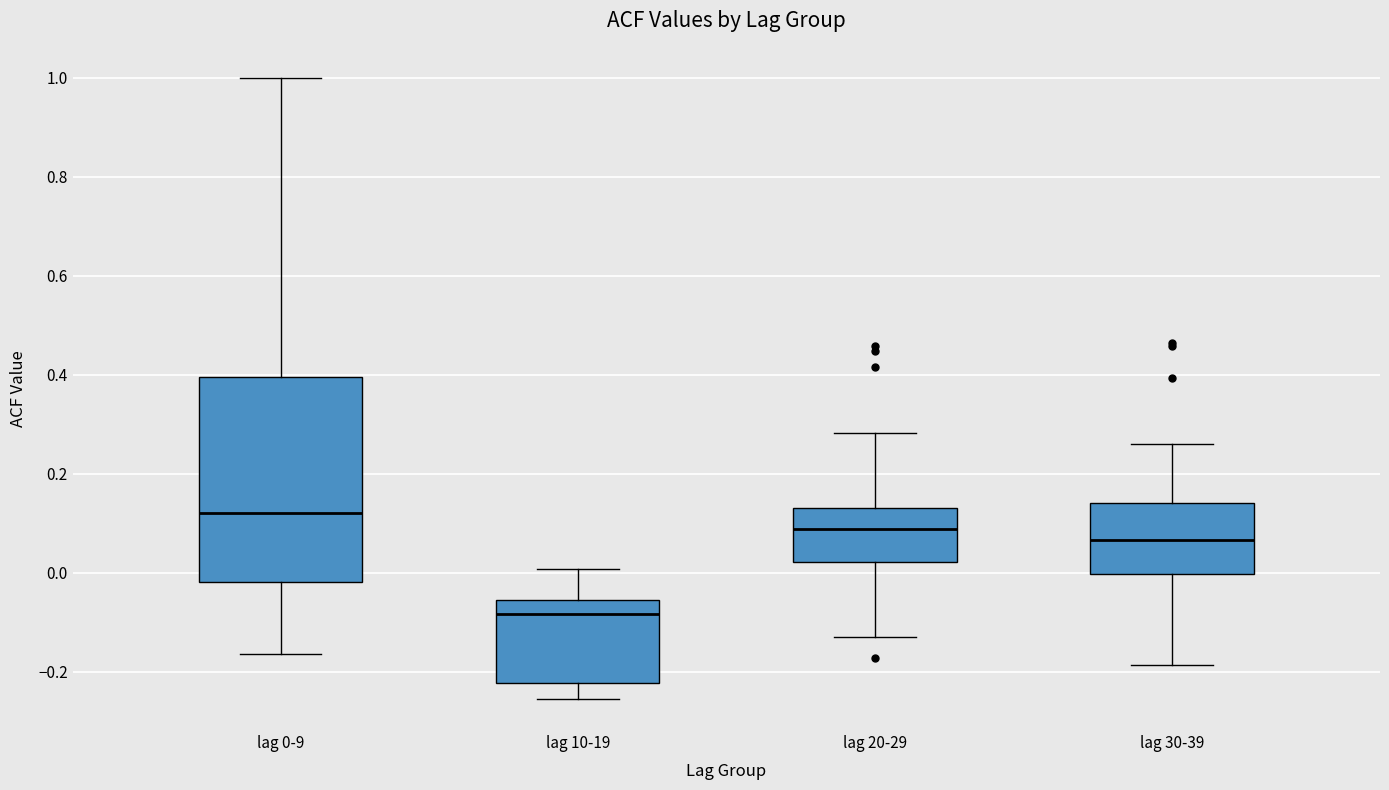

Which box has the highest median line?

lag 0-9